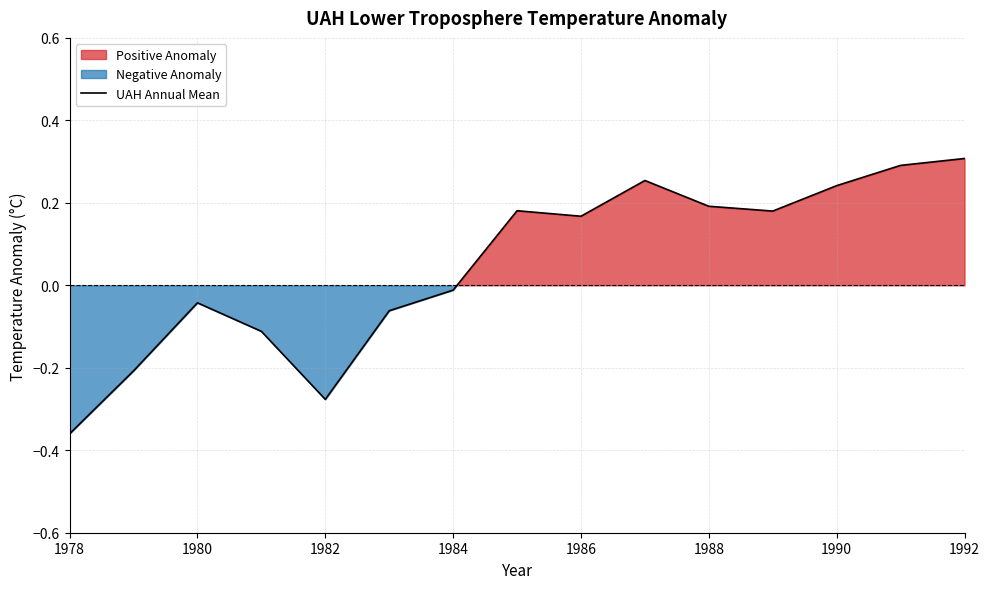

The value of UAH Annual Mean at 1990 is 0.4. True or false?

False